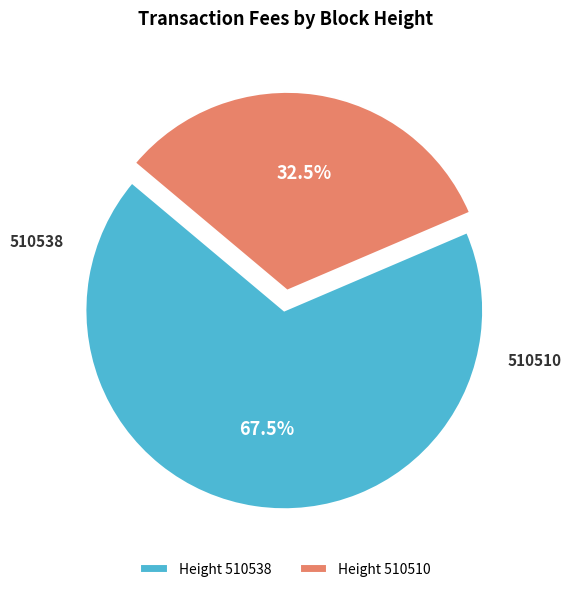

Which category accounts for the majority?

510538